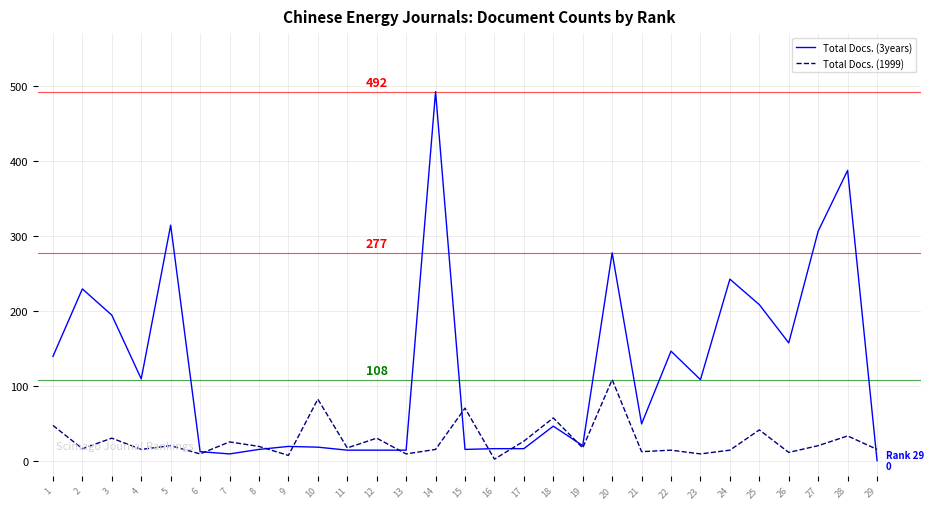

Where is the first local maximum for Total Docs. (3years)?

2